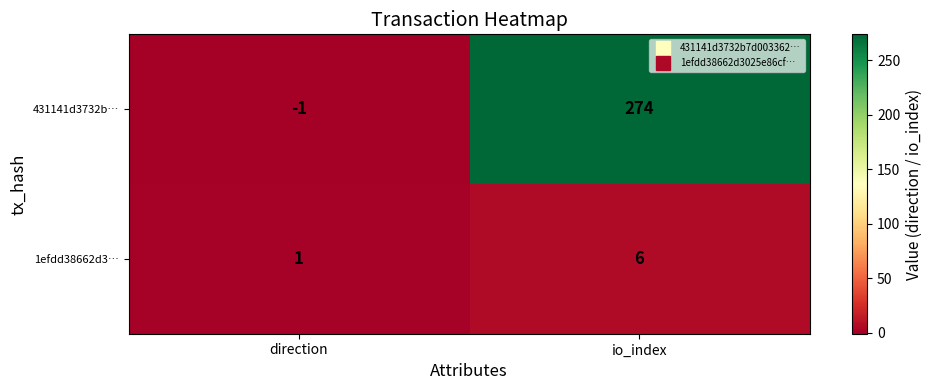

True or false: 431141d3732b… has a value of 109 at io_index.

False